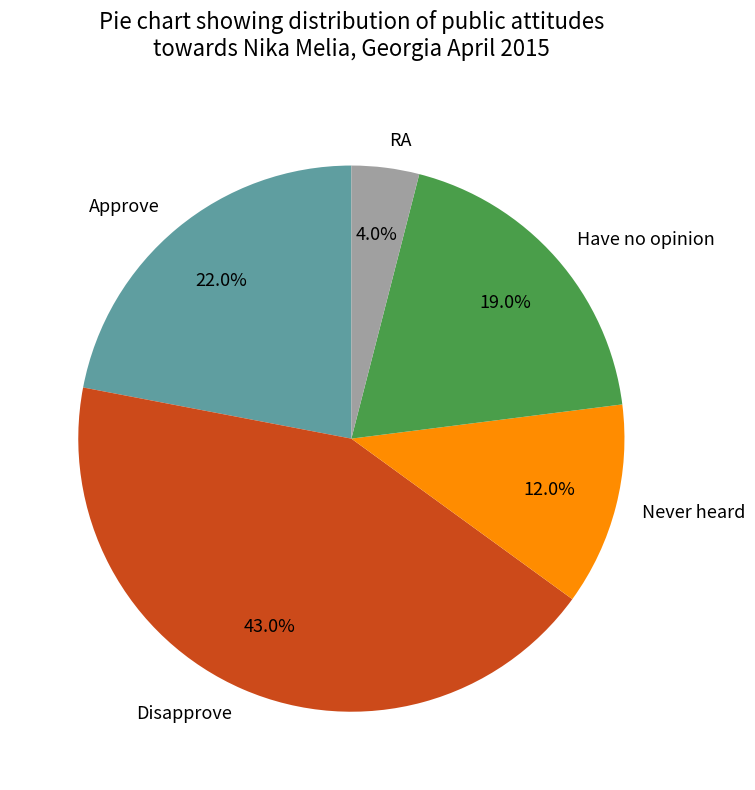

To the nearest percent, what is the difference between the largest and smallest slice percentages?

39%